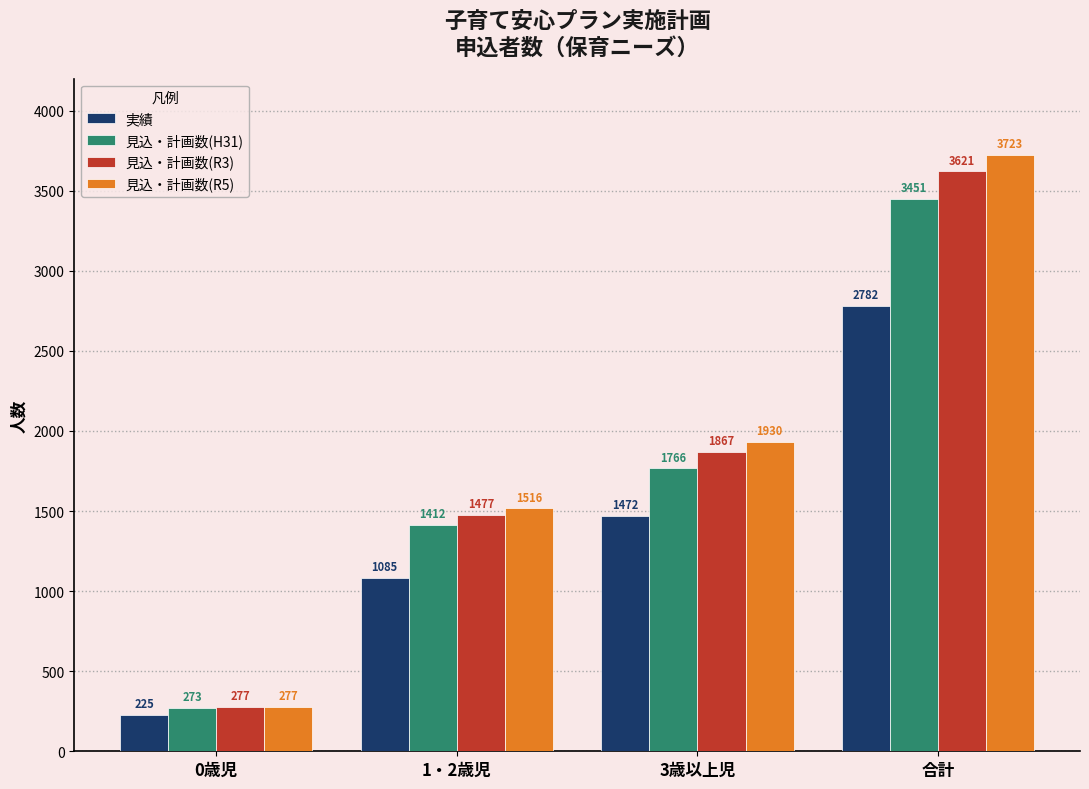

Where is 見込・計画数(R3) nearest to the value 1949?

3歳以上児